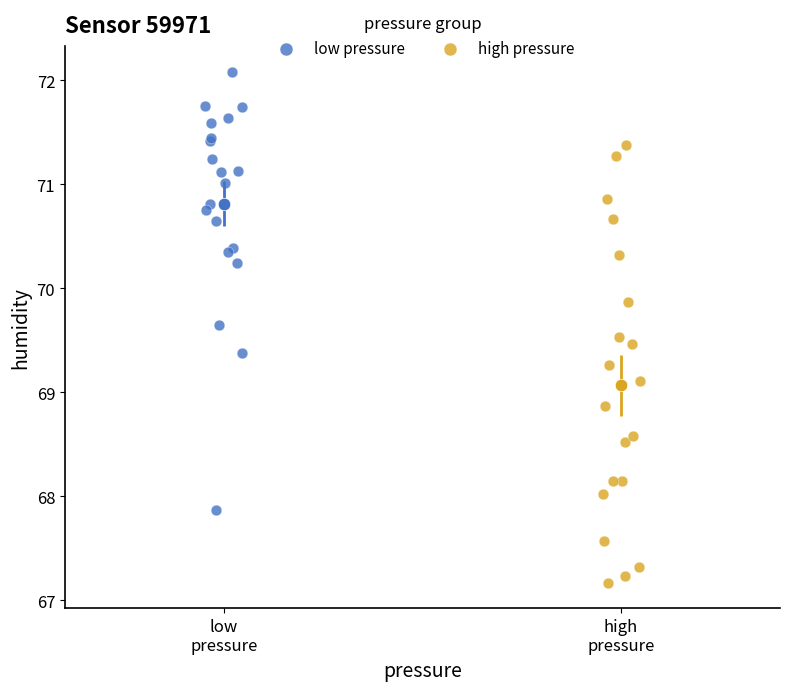

Which series reaches the minimum Y coordinate?

high pressure